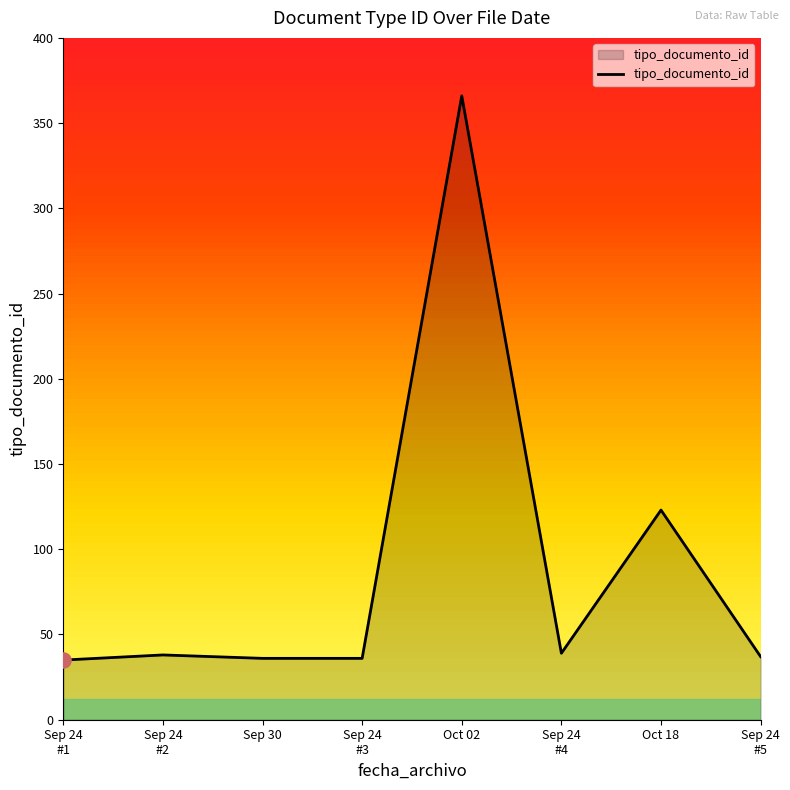

Which has a higher value, Oct 18 or Sep 30?

Oct 18